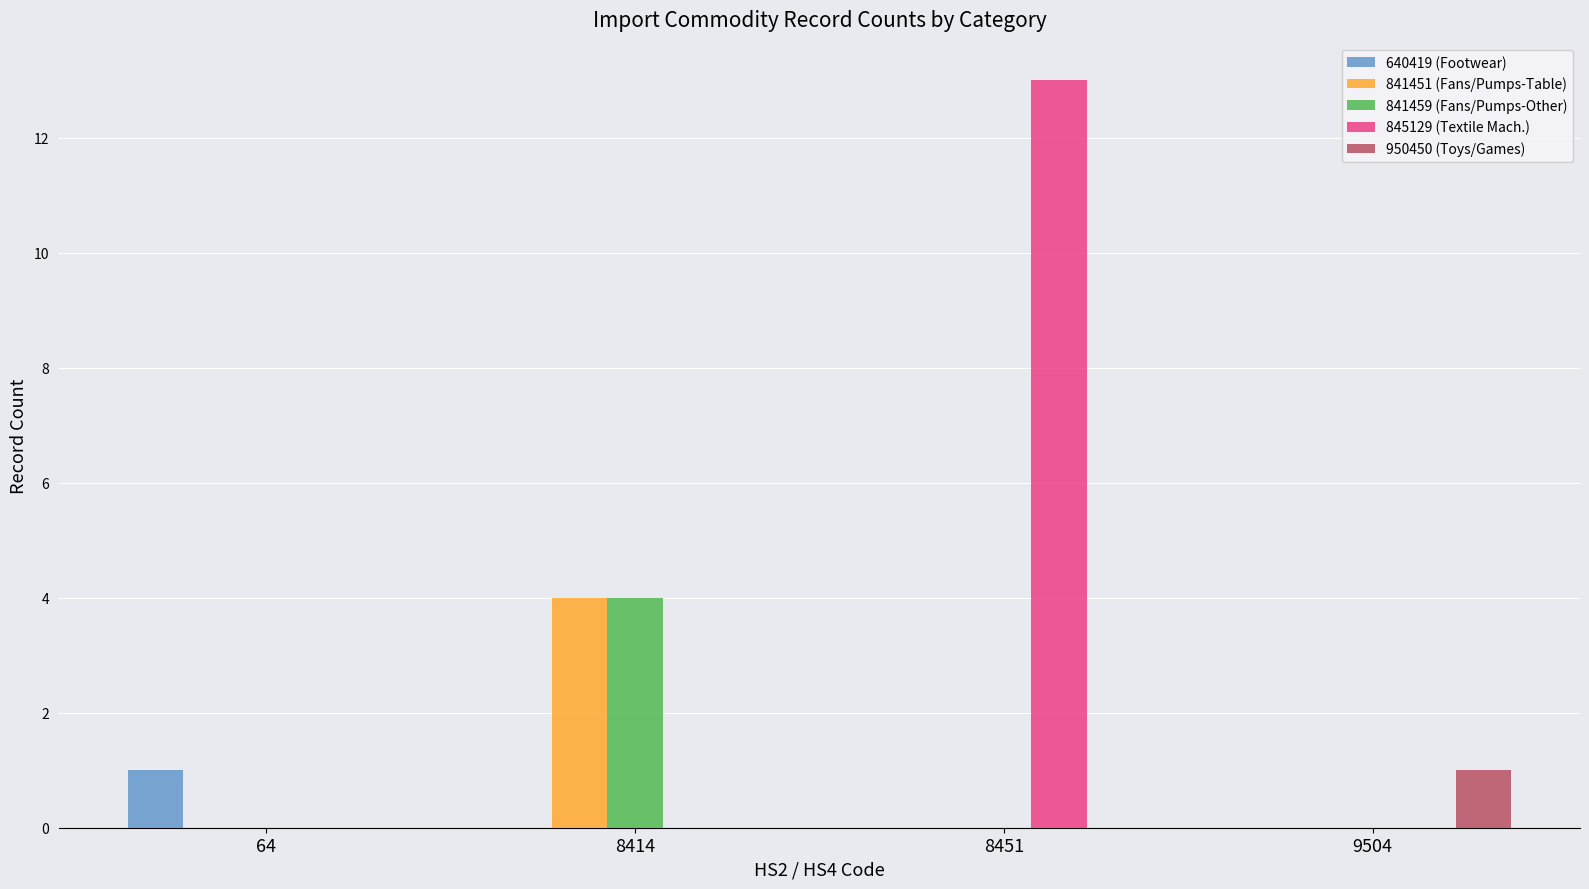

Is the value of 640419 (Footwear) at 8451 greater than the value of 845129 (Textile Mach.) at 8451?

No